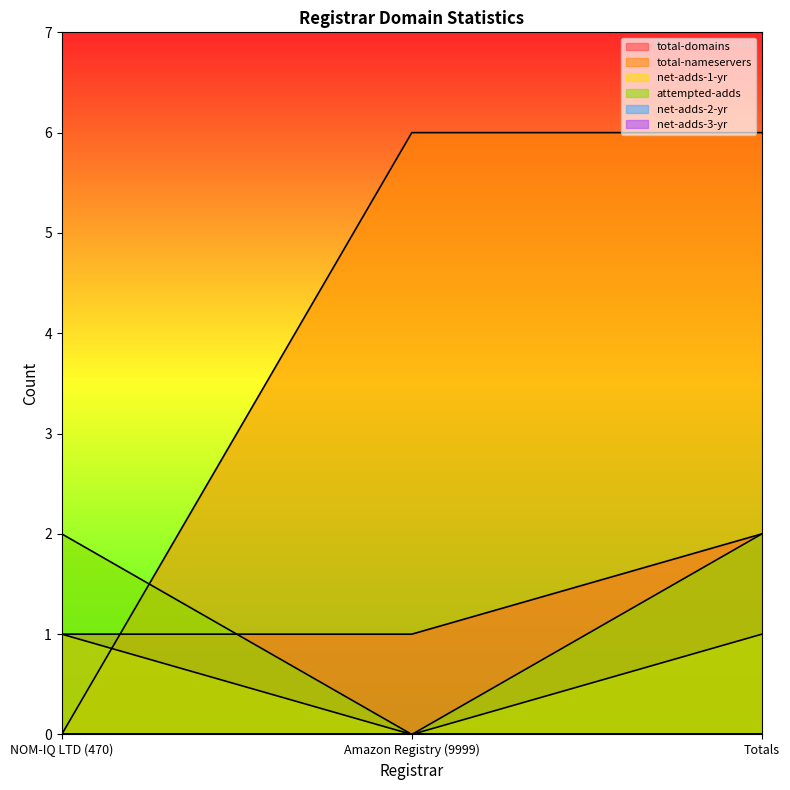

What is the average value of the total-domains series?

1